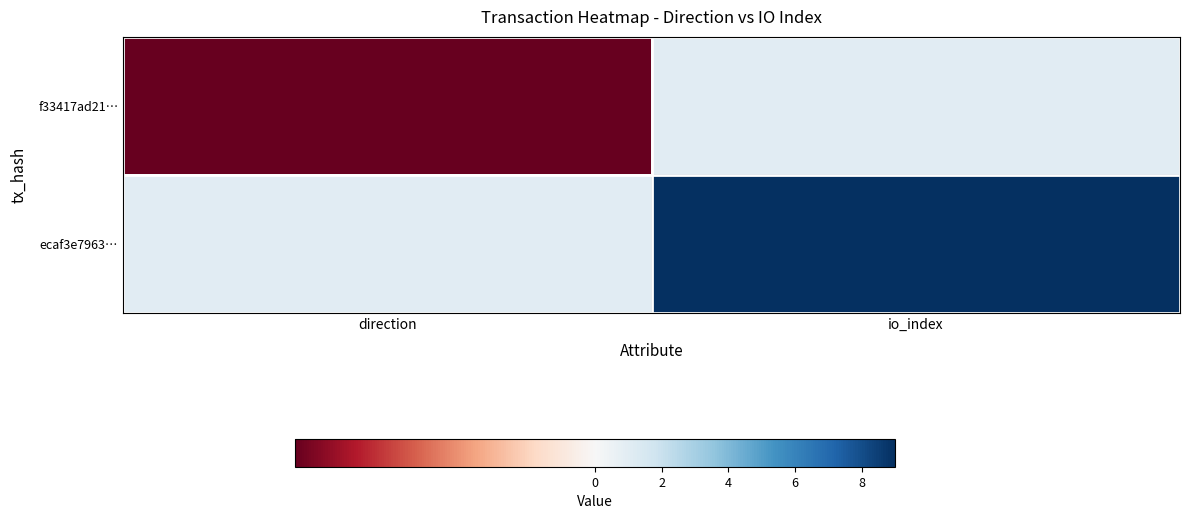

Reading left to right, extract all data points from this chart.

f33417ad21…: direction=-1	io_index=1
ecaf3e7963…: direction=1	io_index=9